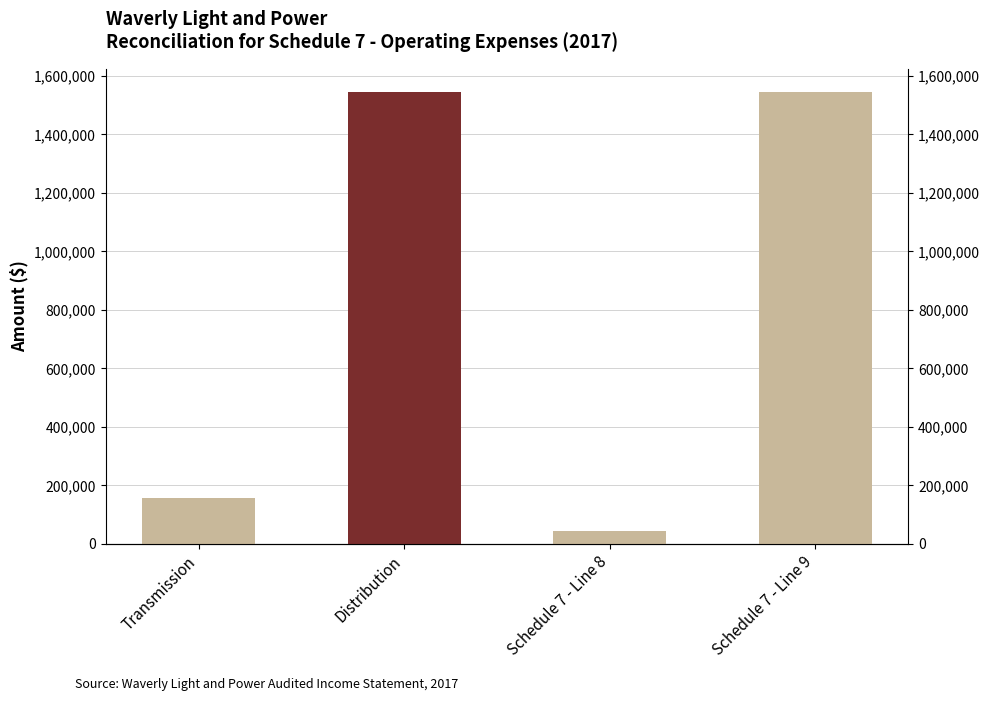

What position from the right is Schedule 7 - Line 9?

1